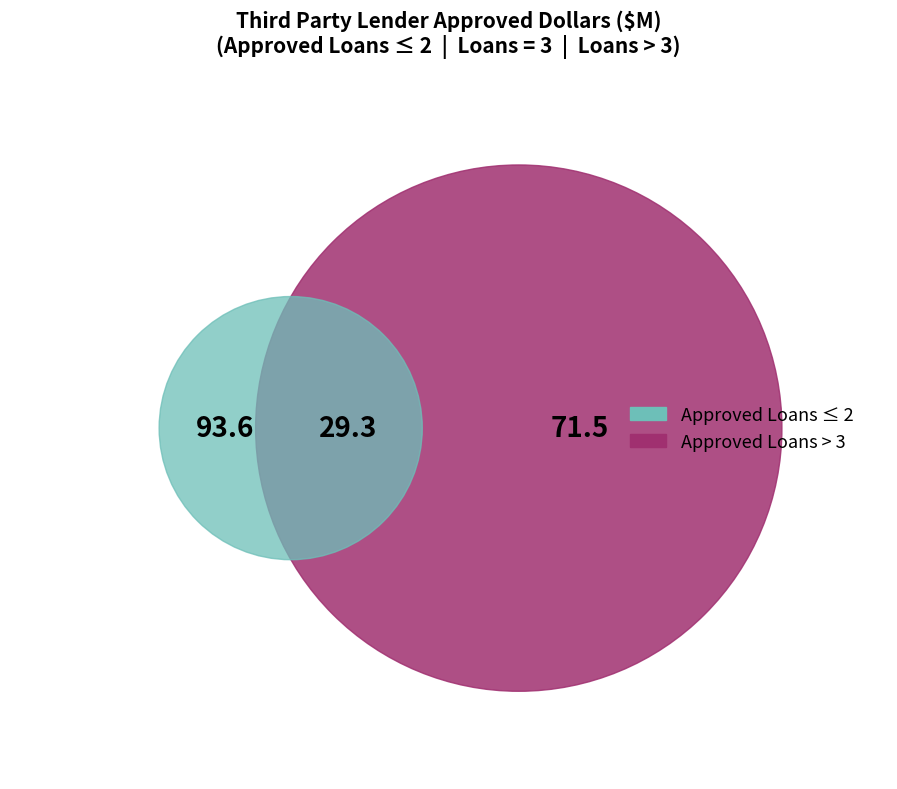

Does any single category account for the majority?

No